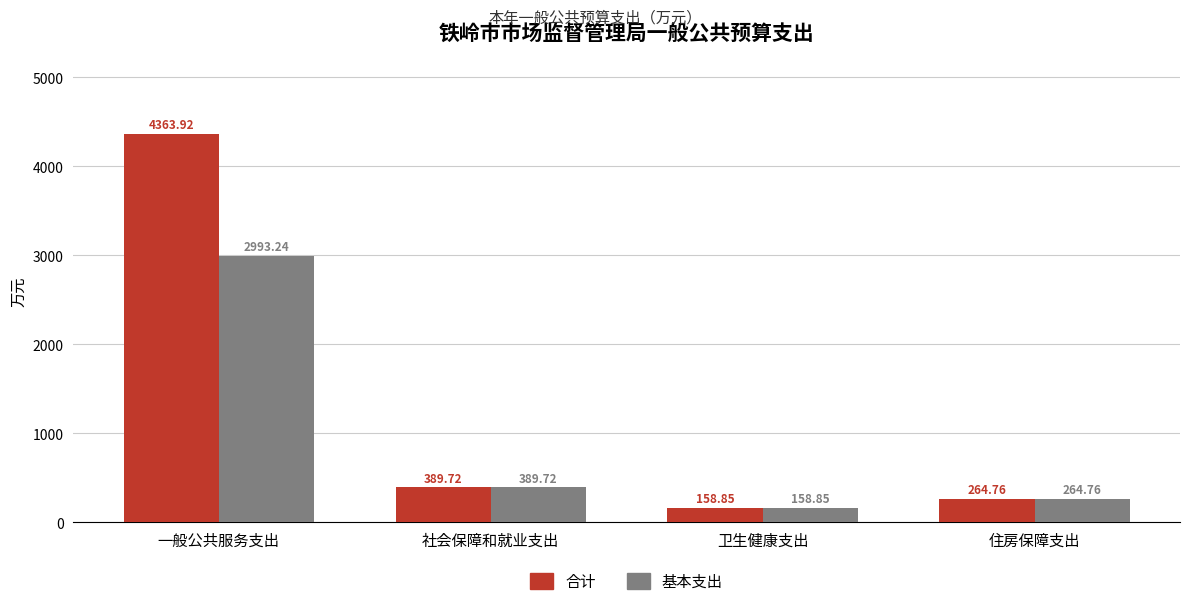

What is the value of the 合计 bar at the 2nd from the left?

389.7